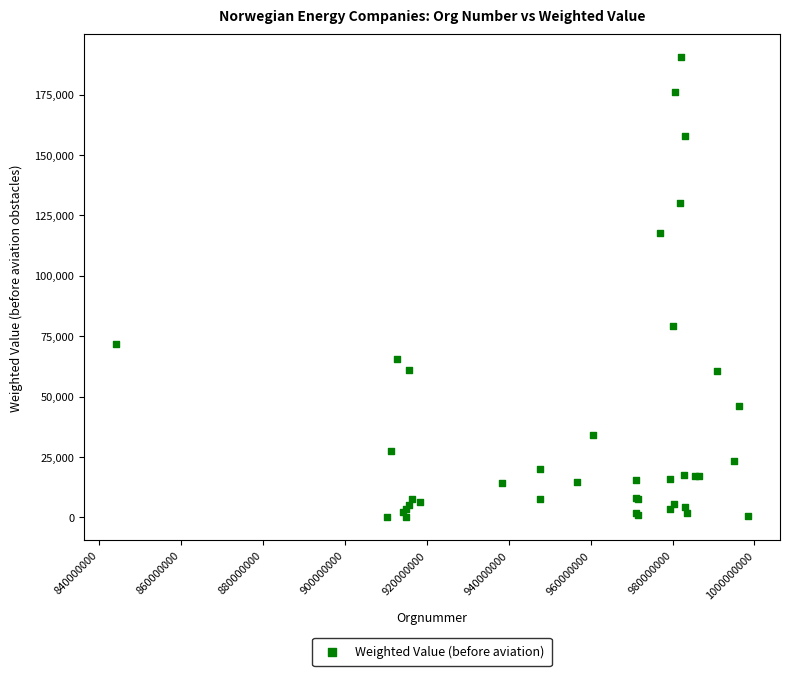

What Y value in the scatter plot is closest to 95238?

79264.9